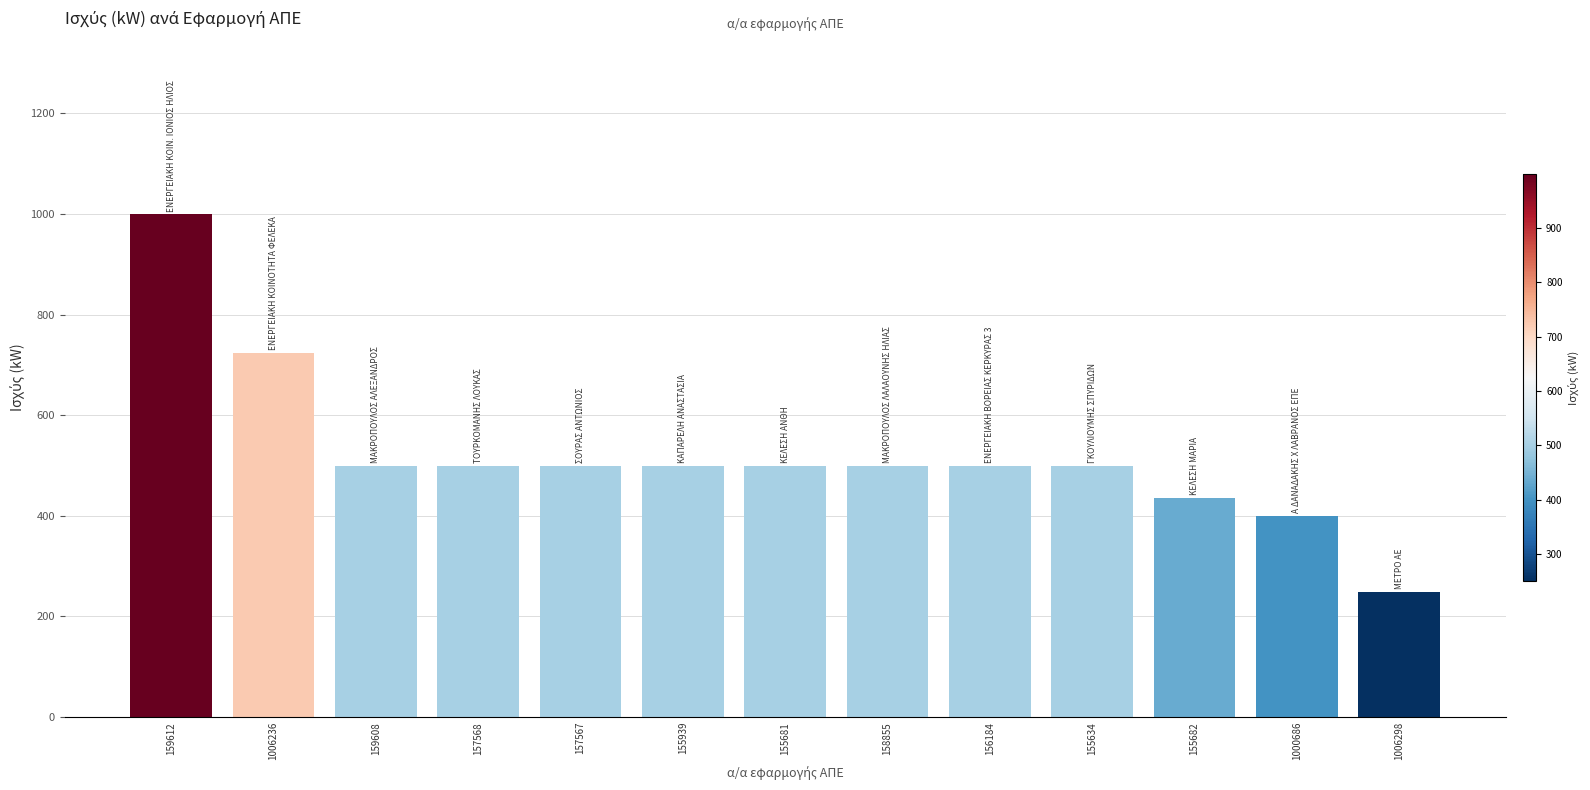

How many bars are there in total?

13